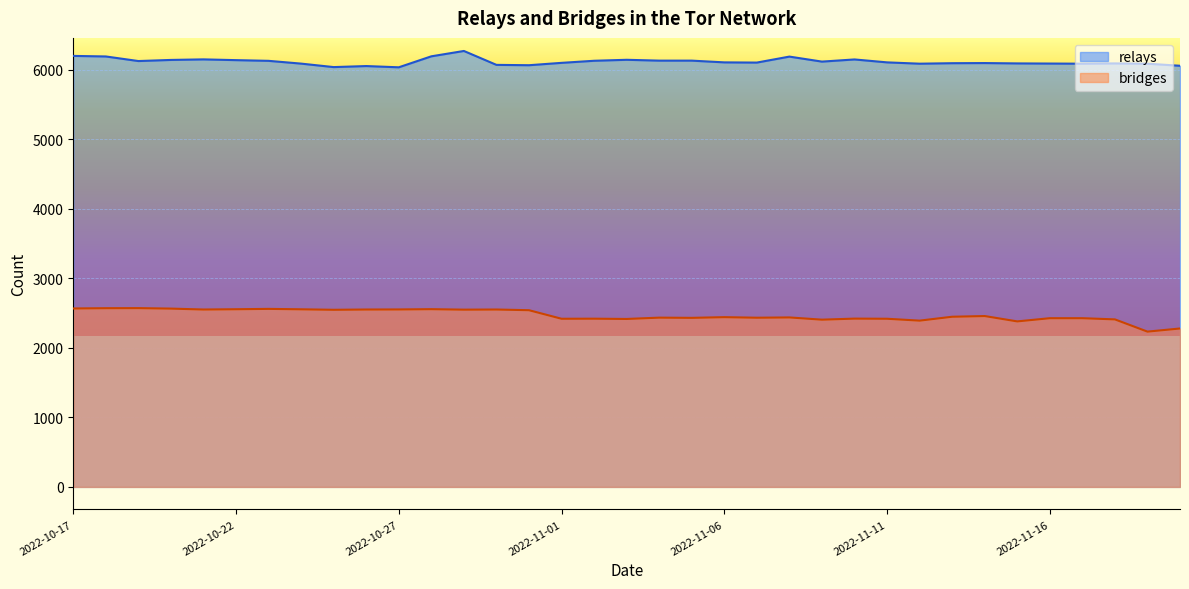

True or false: relays and bridges intersect in this chart.

False